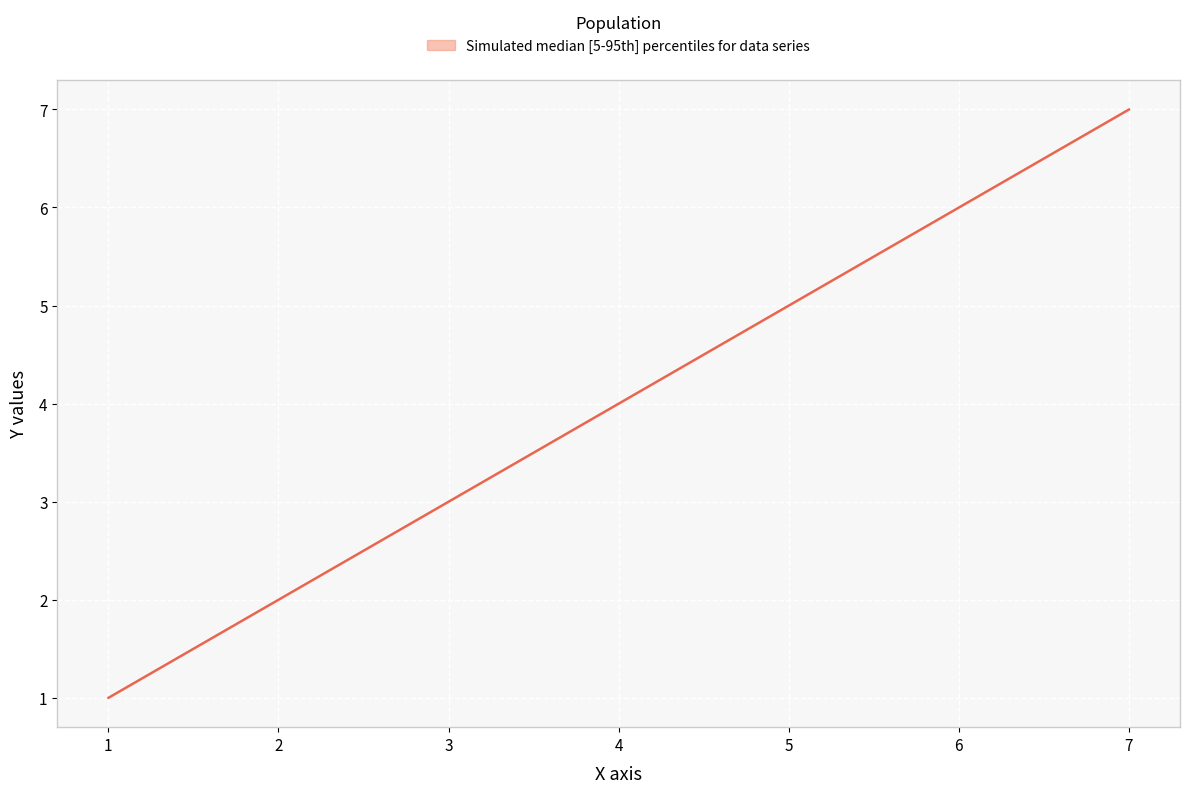

What is the change in value from 1 to 3?

+2